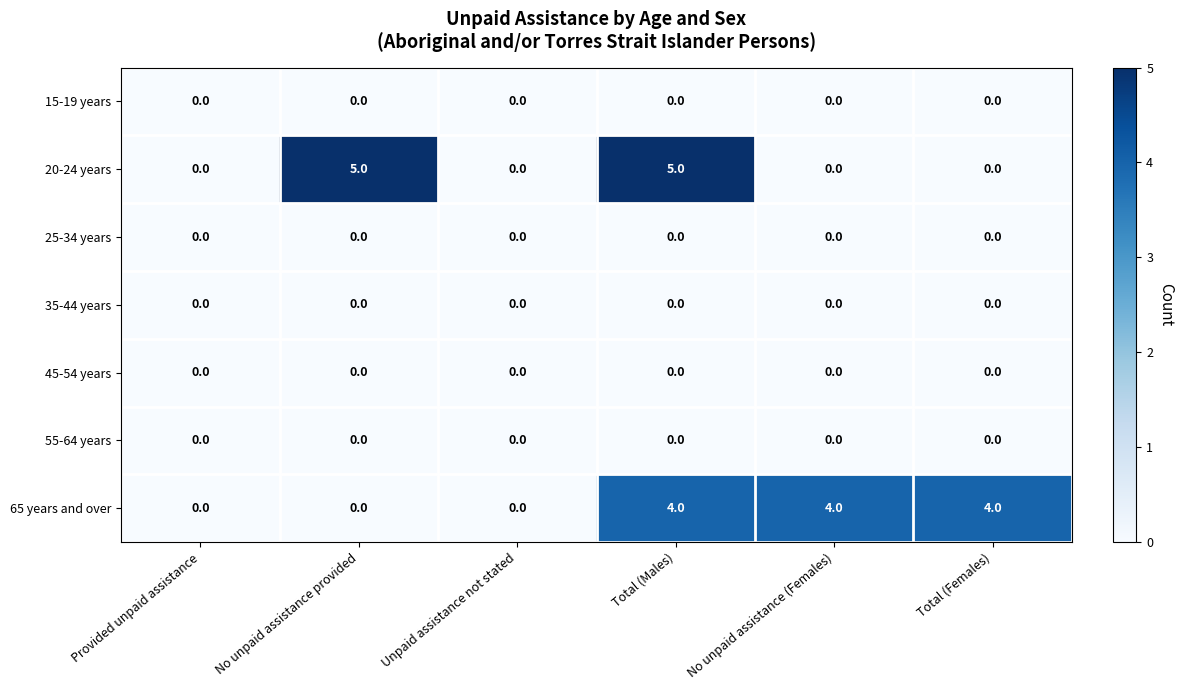

Which series has the largest range (max minus min)?

20-24 years